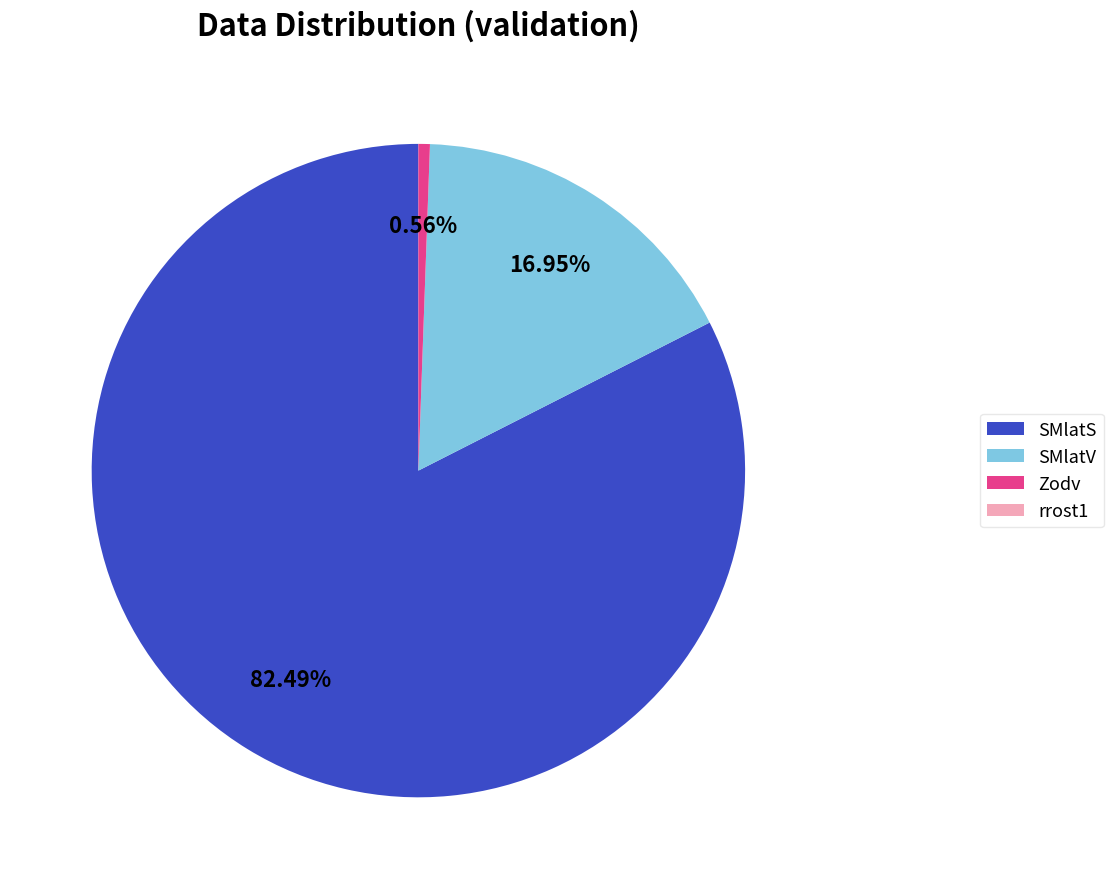

Combined, do Zodv and SMlatV account for over 50%?

No